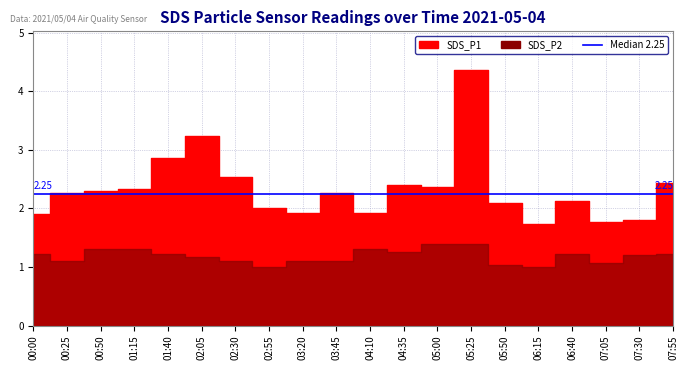

At which category does the chart reach its minimum across all series?

02:55